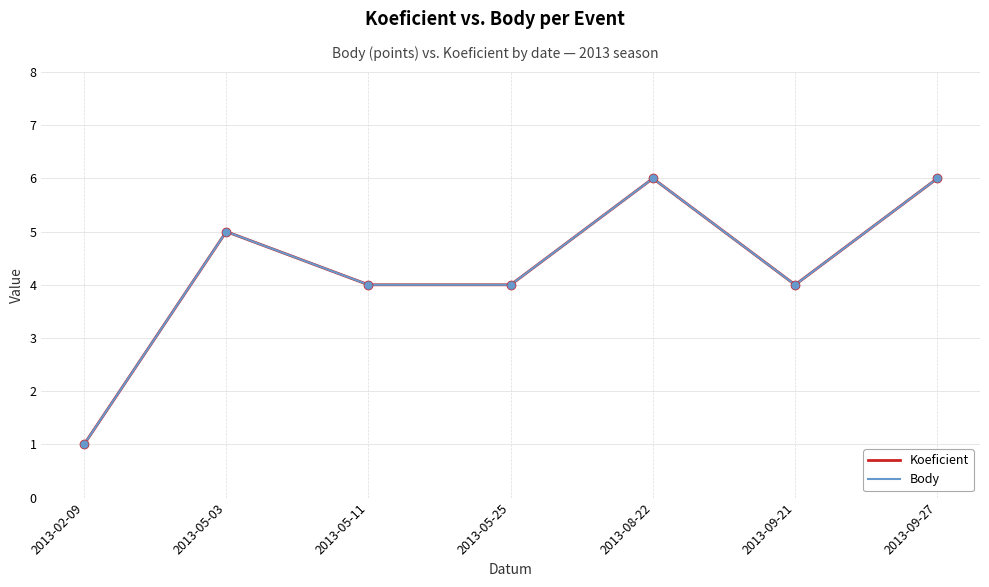

Which series has the largest range (max minus min)?

Koeficient